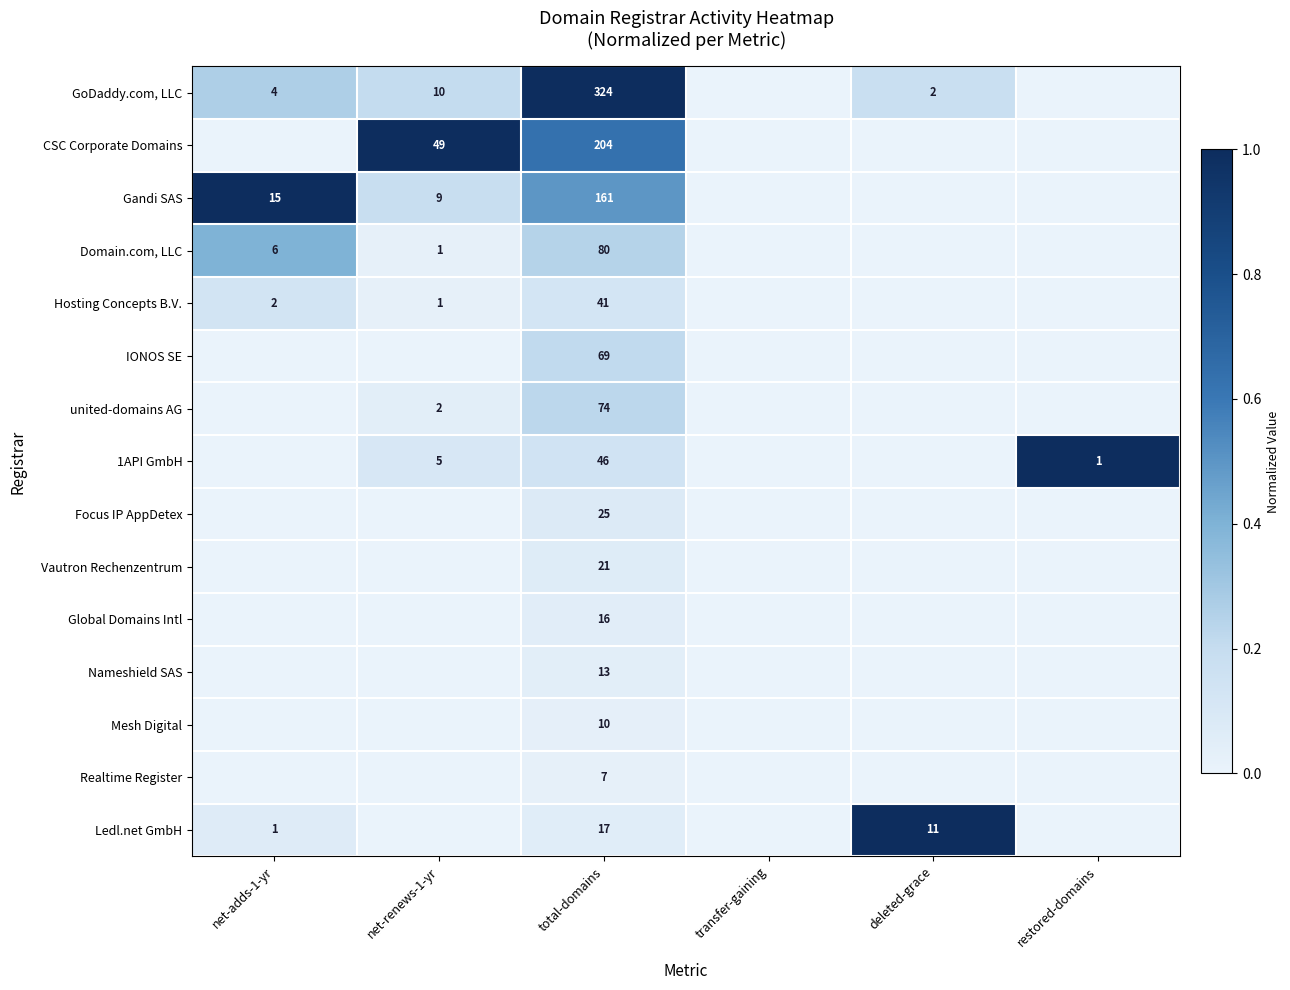

What is the difference between the highest and lowest values at total-domains?

317